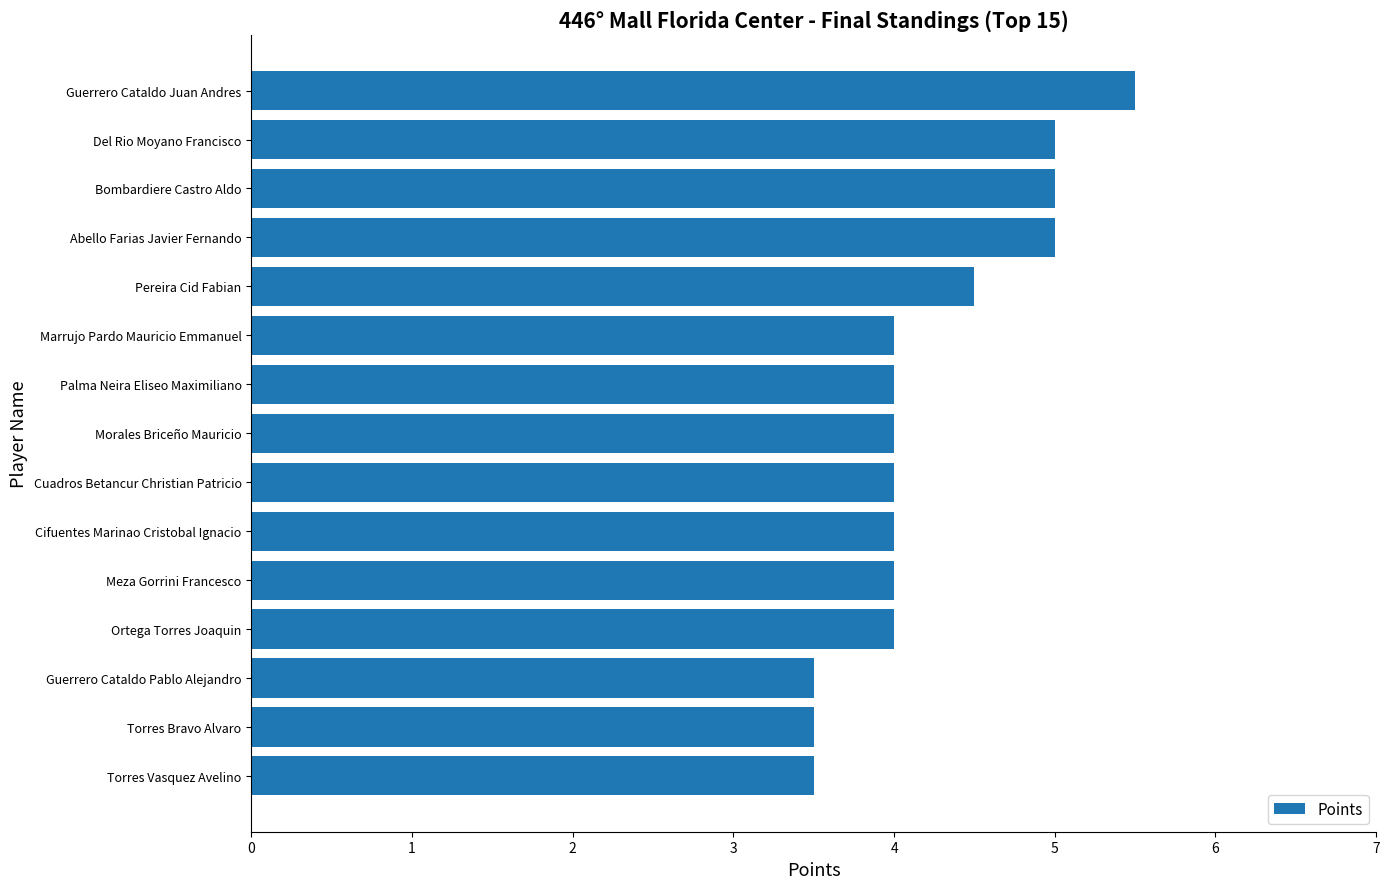

What is the sum of all values?

63.5